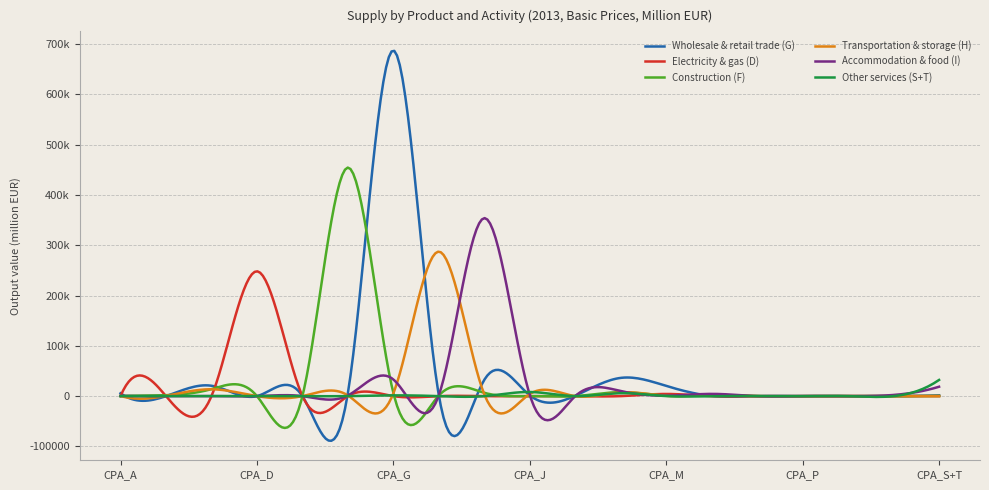

At how many categories does at least one series exceed 388466?

2